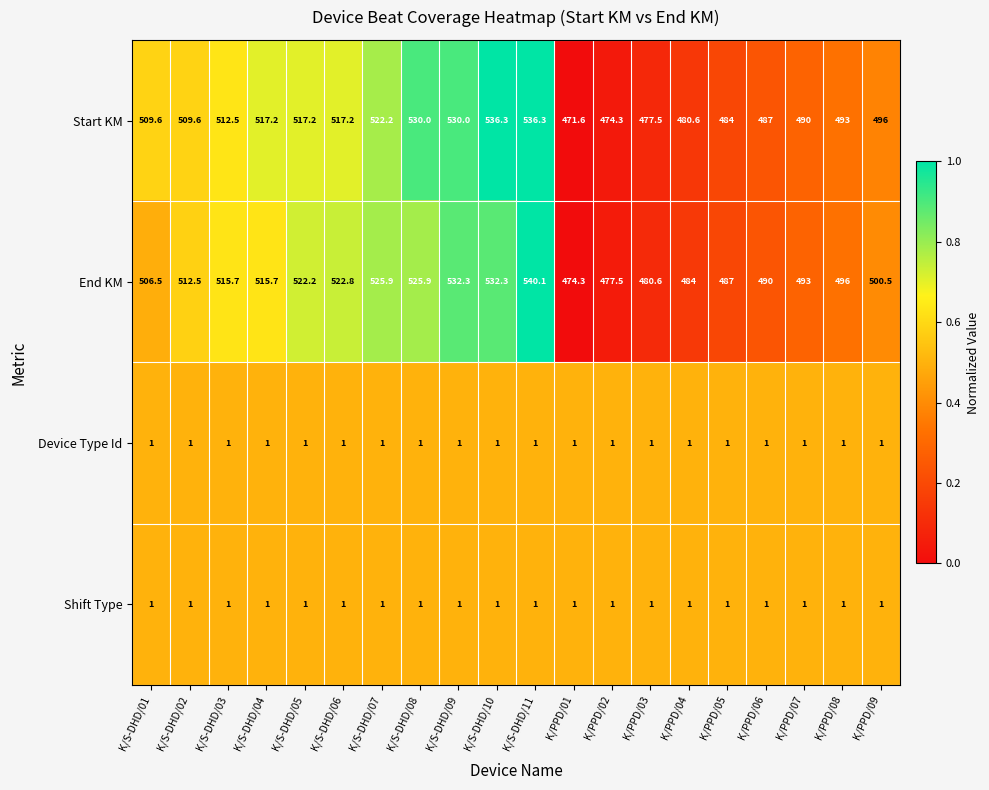

What is the difference between the Start KM values at K/PPD/09 and K/S-DHD/08?

34.0